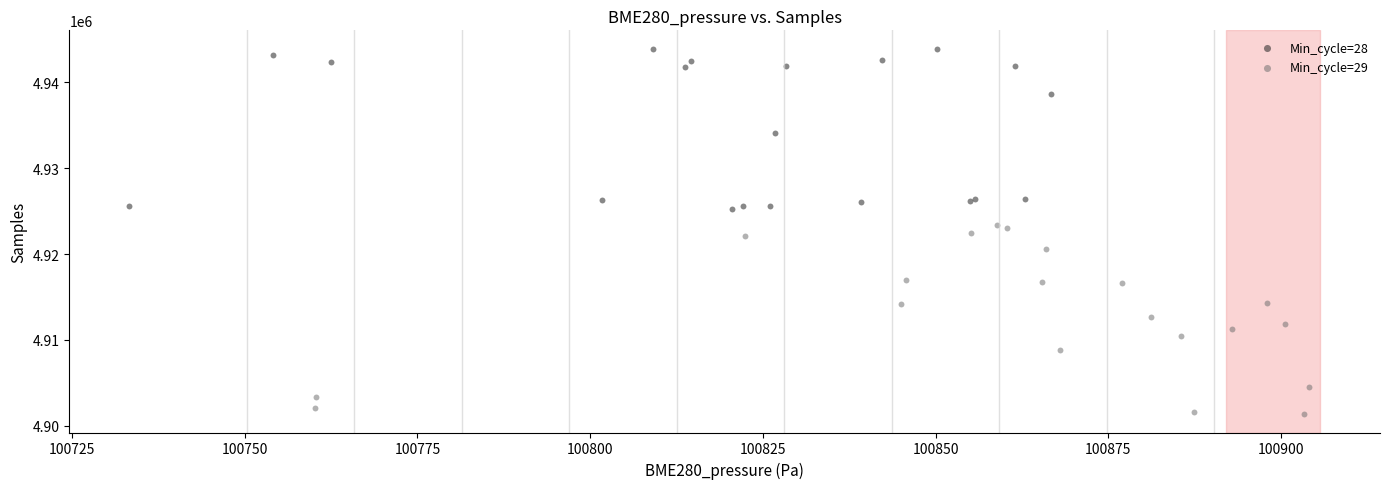

Which series contains the highest Y value?

Min_cycle=28